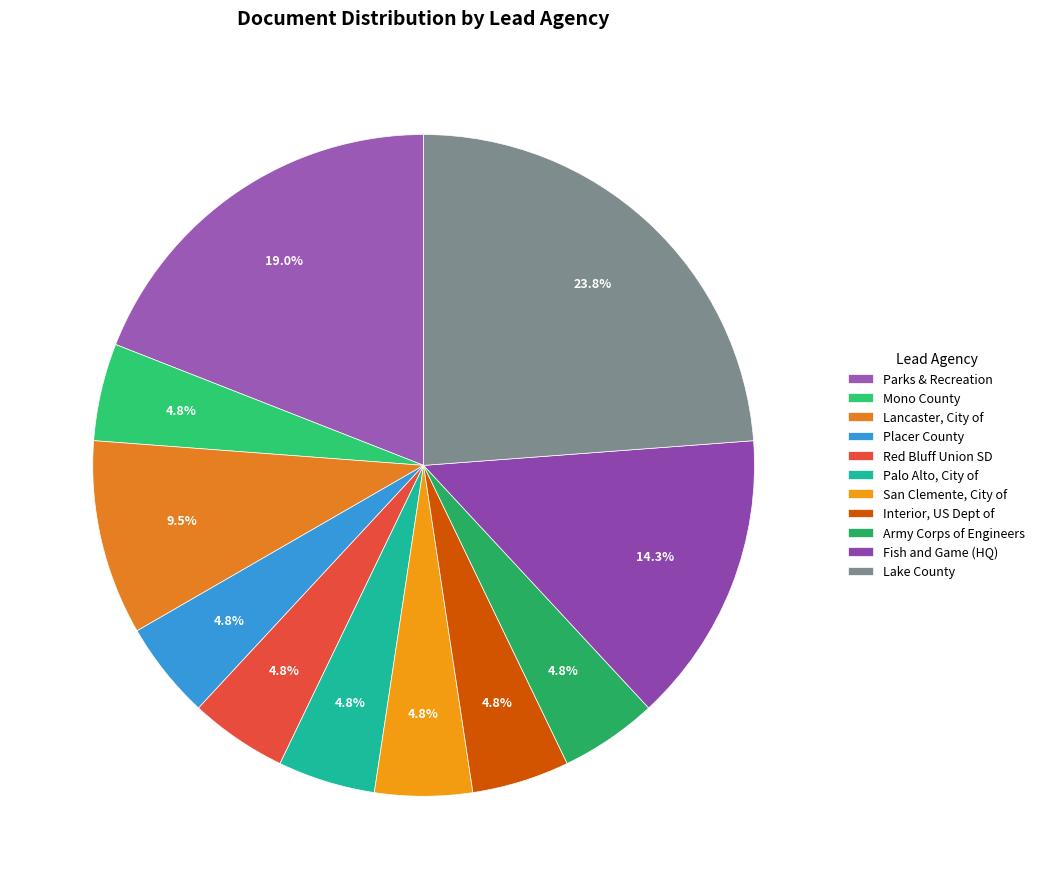

Is there a majority slice in this chart?

No